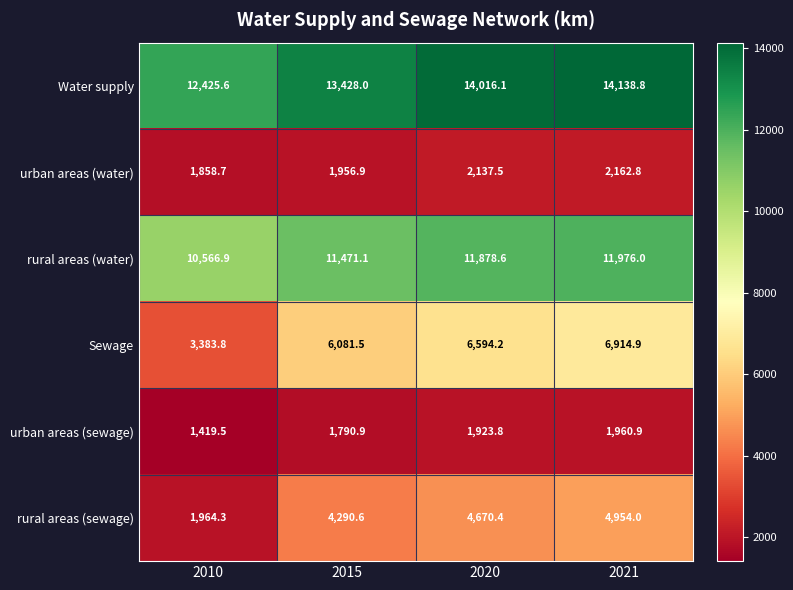

Is it true that rural areas (sewage) equals 1358.8 at 2020?

False